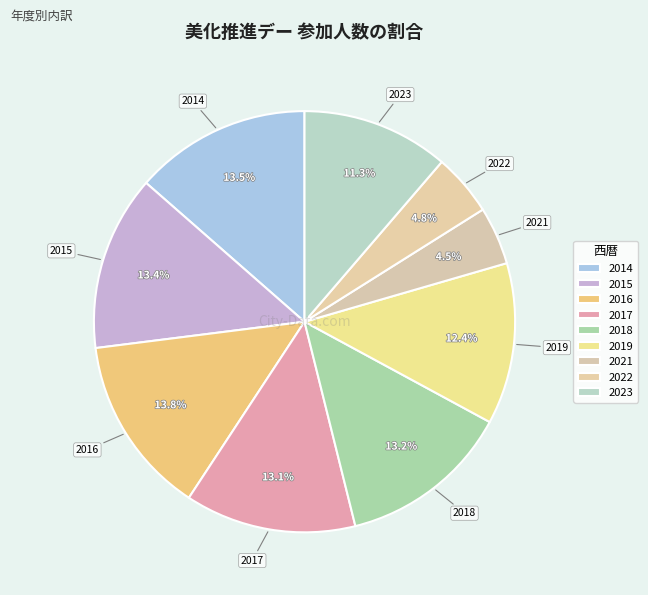

Does 2019 account for over 50% of the chart?

No